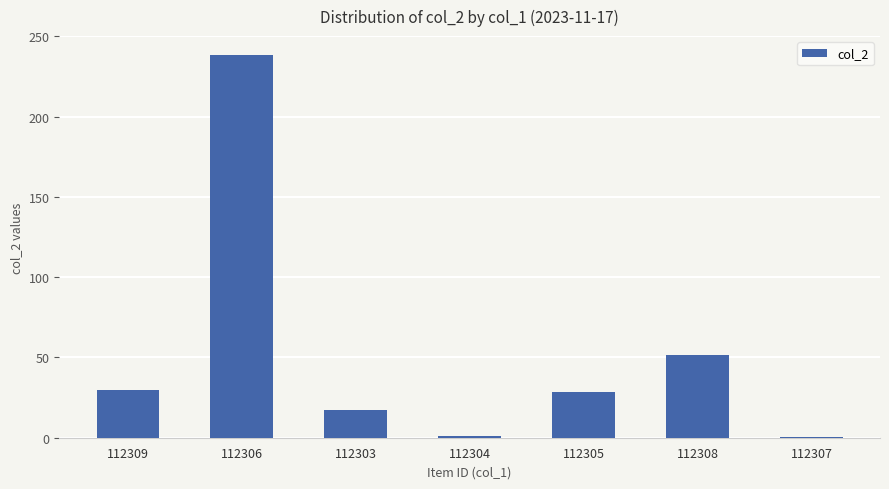

Where is the data nearest to the value 119?

112308